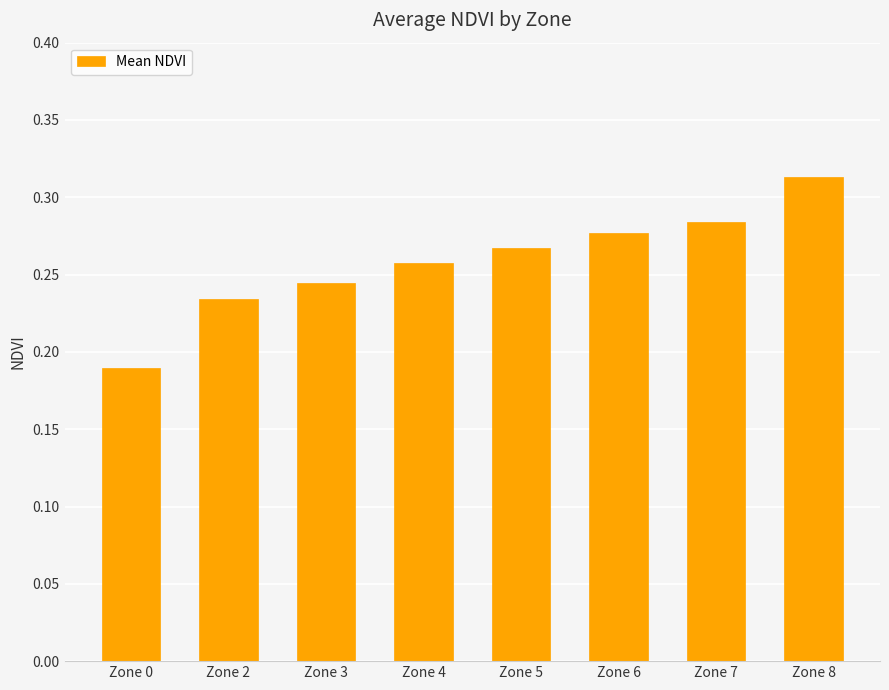

Is it true that the value at Zone 0 is 0.0?

False